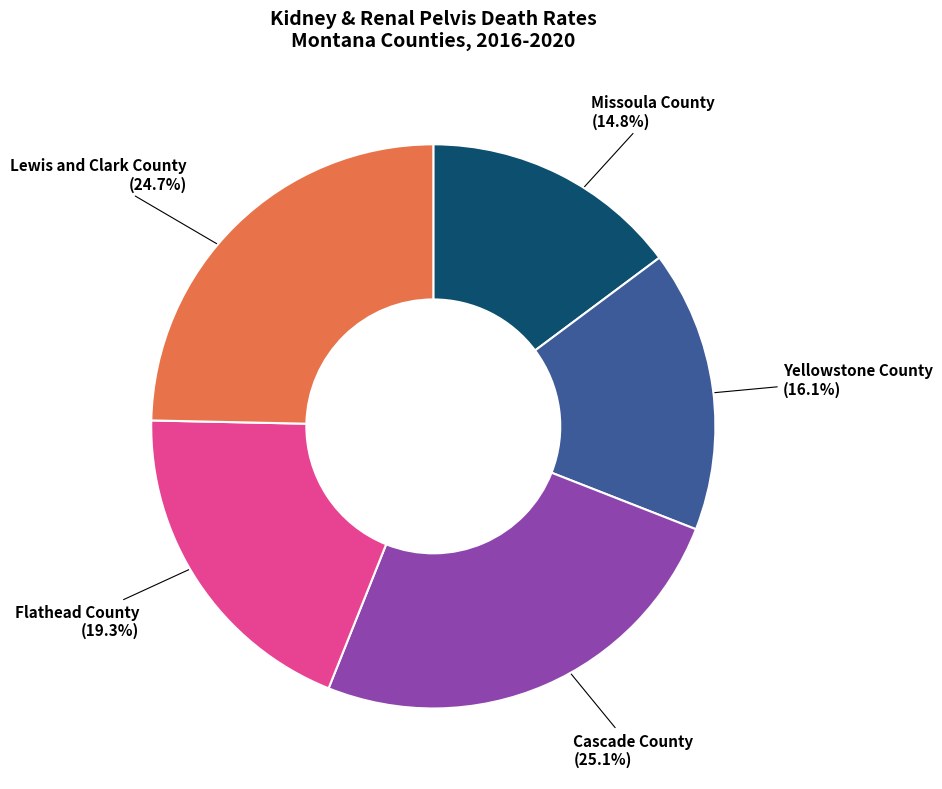

Which category has the smallest portion of the pie?

Missoula County